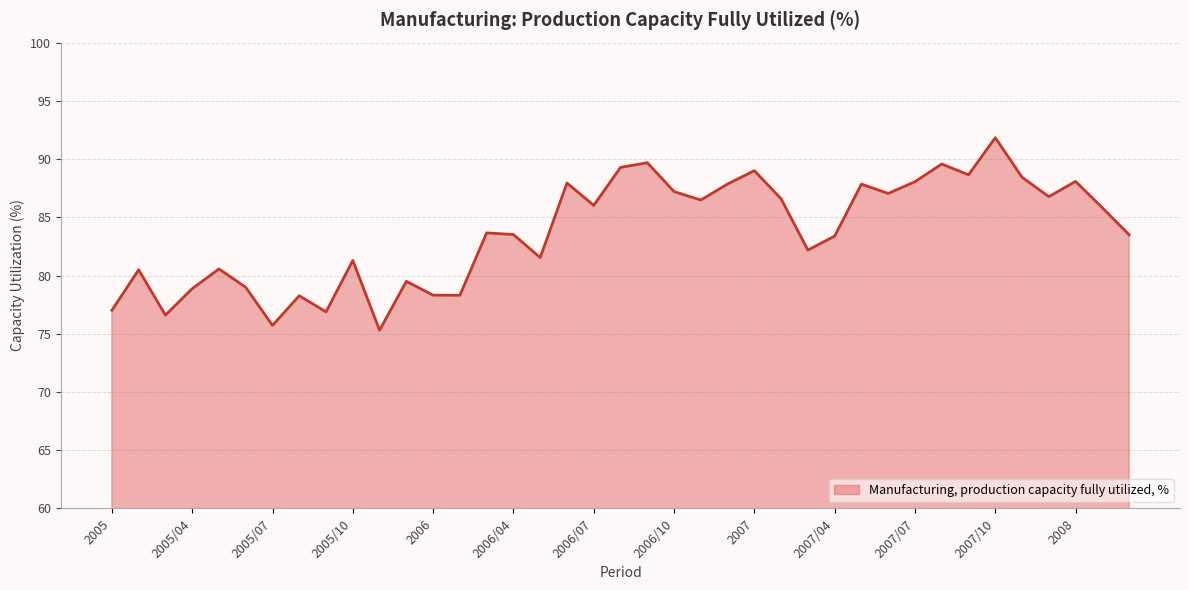

What is the maximum value shown in the chart?

91.8